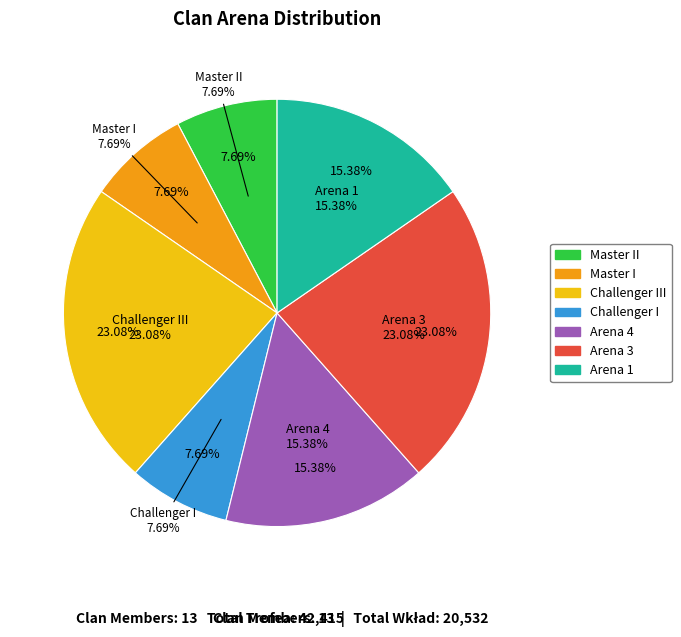

Does Challenger III (zinskin) account for over 50% of the chart?

No